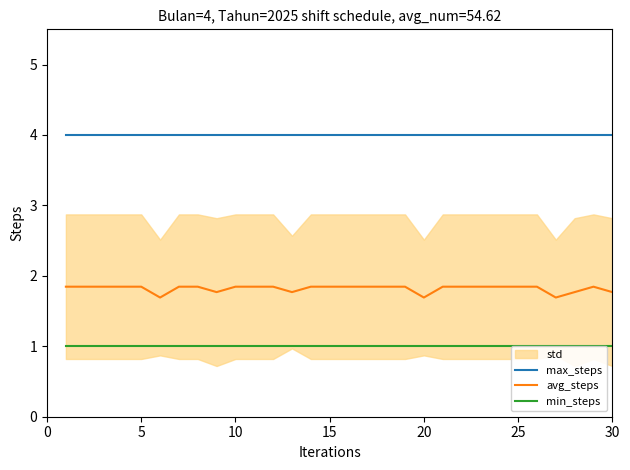

Which series has the largest total across all categories?

max_steps